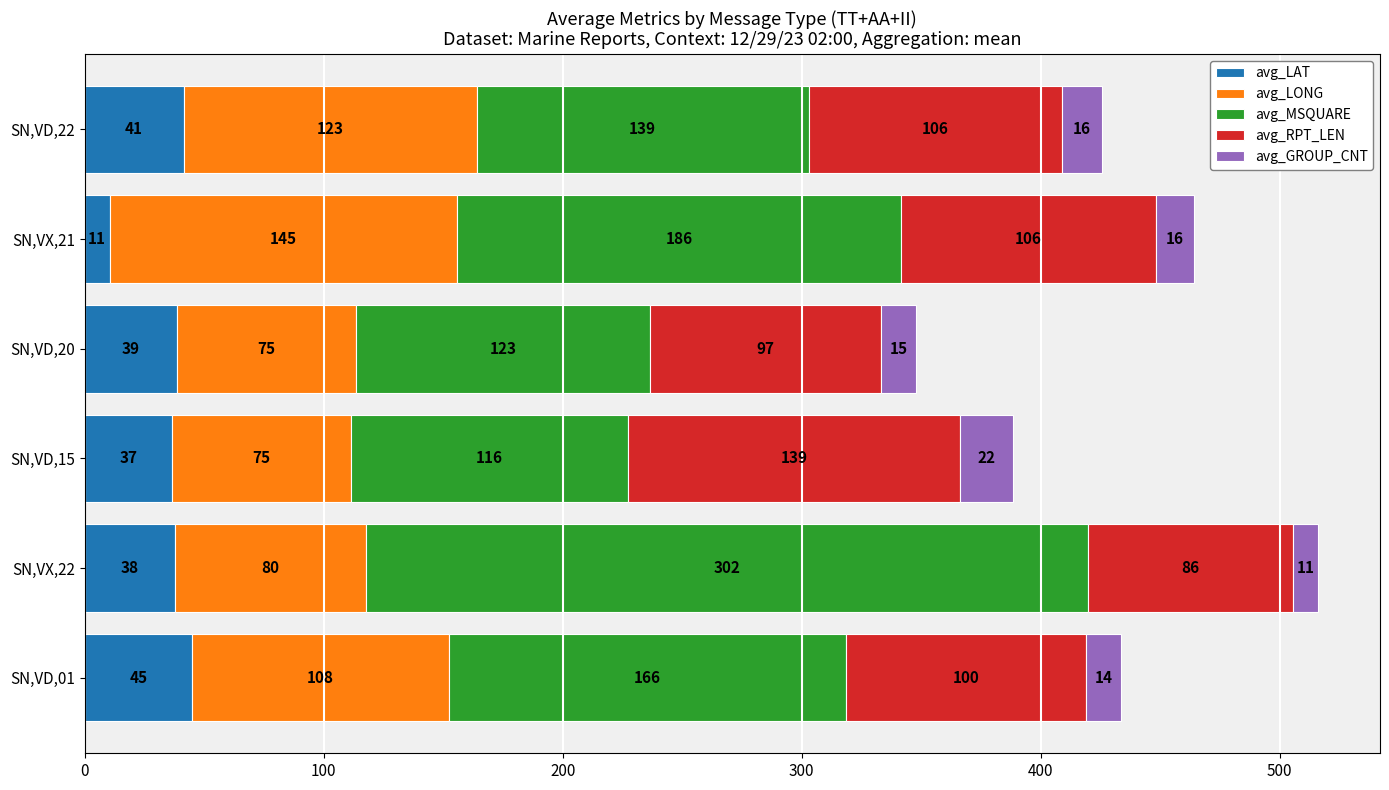

At which label is avg_LAT closest to 27?

SN,VD,15